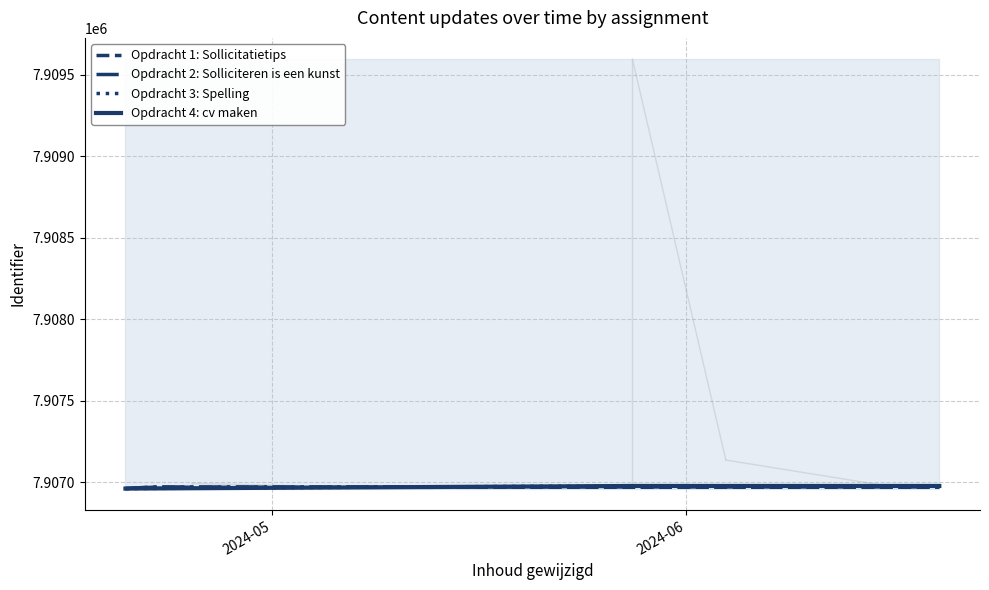

What is the highest value of the Opdracht 4: cv maken series?

7906976